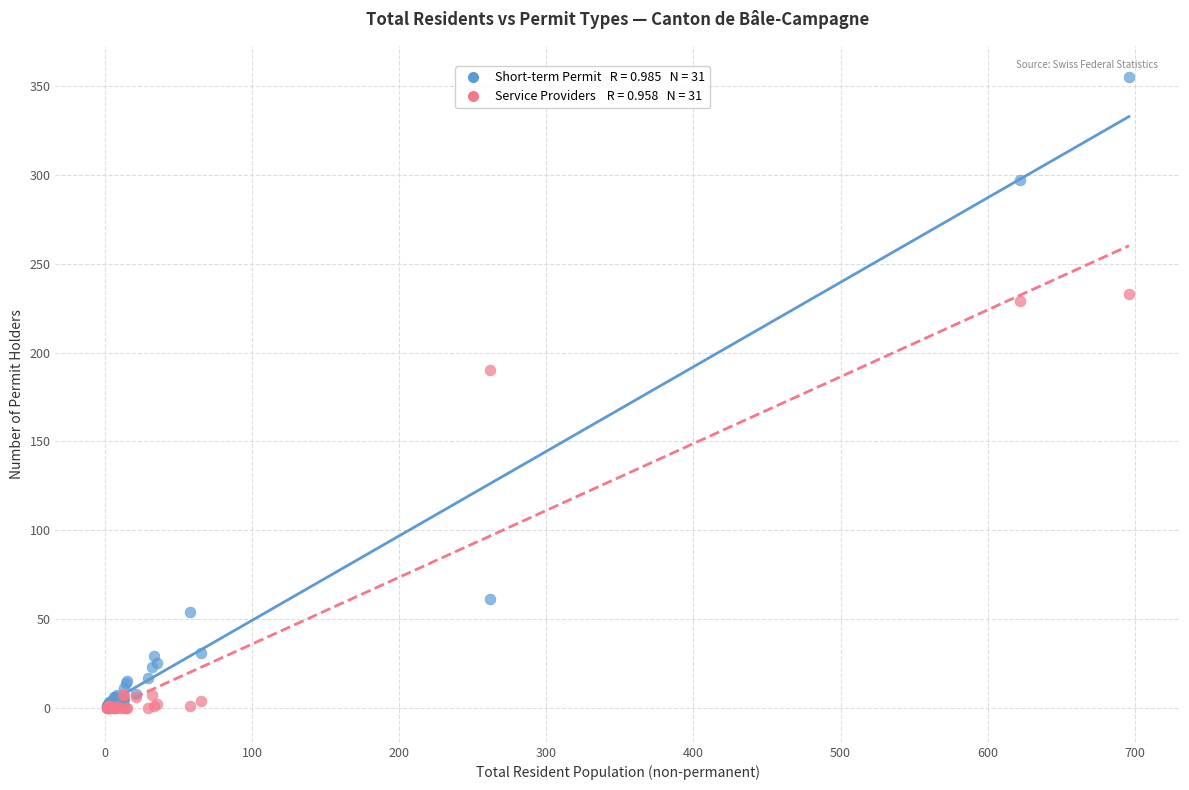

Across all series, what Y value is closest to 177?

190